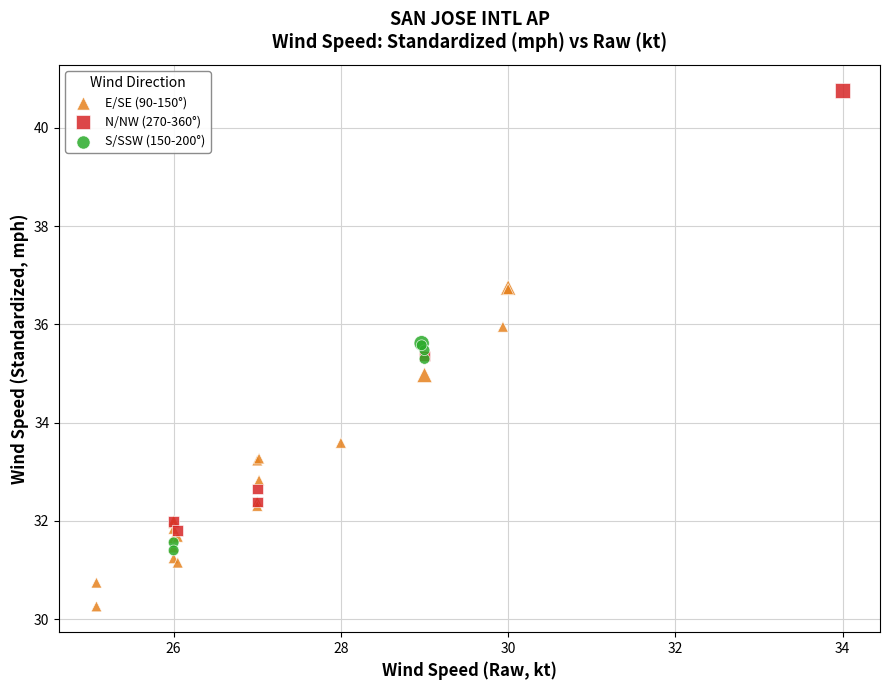

What are all the series names shown in the legend?

E/SE (90-150°), N/NW (270-360°), S/SSW (150-200°)